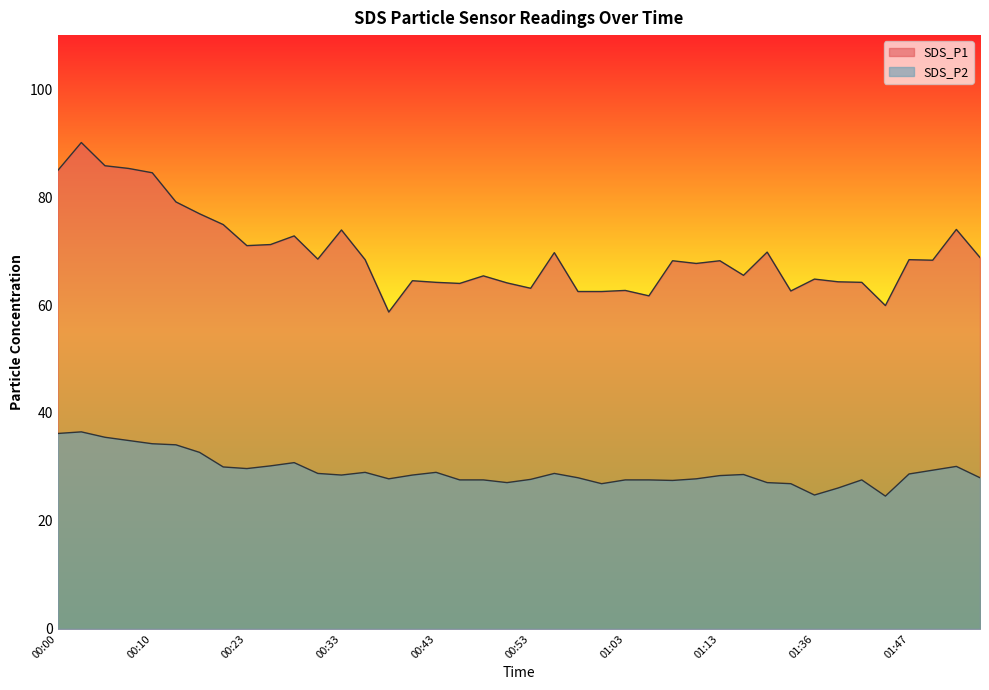

Reading right to left, what are all the values shown in this chart?

SDS_P1: 68.8	74.0	68.3	68.4	59.9	64.2	64.3	64.8	62.6	69.8	65.5	68.2	67.7	68.2	61.7	62.7	62.5	62.5	69.7	63.1	64.1	65.4	64.0	64.2	64.5	58.7	68.4	73.9	68.5	72.8	71.2	71.0	74.9	76.9	79.1	84.5	85.3	85.8	90.1	84.9
SDS_P2: 28.0	30.1	29.4	28.7	24.6	27.6	26.1	24.8	26.9	27.1	28.6	28.4	27.8	27.5	27.6	27.6	26.9	28.0	28.8	27.7	27.1	27.6	27.6	29.0	28.5	27.8	29.0	28.5	28.8	30.8	30.2	29.7	30.0	32.7	34.1	34.3	34.9	35.5	36.5	36.2